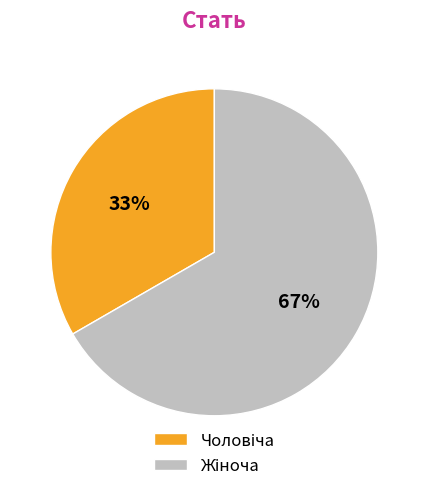

Does any single category account for the majority?

Yes